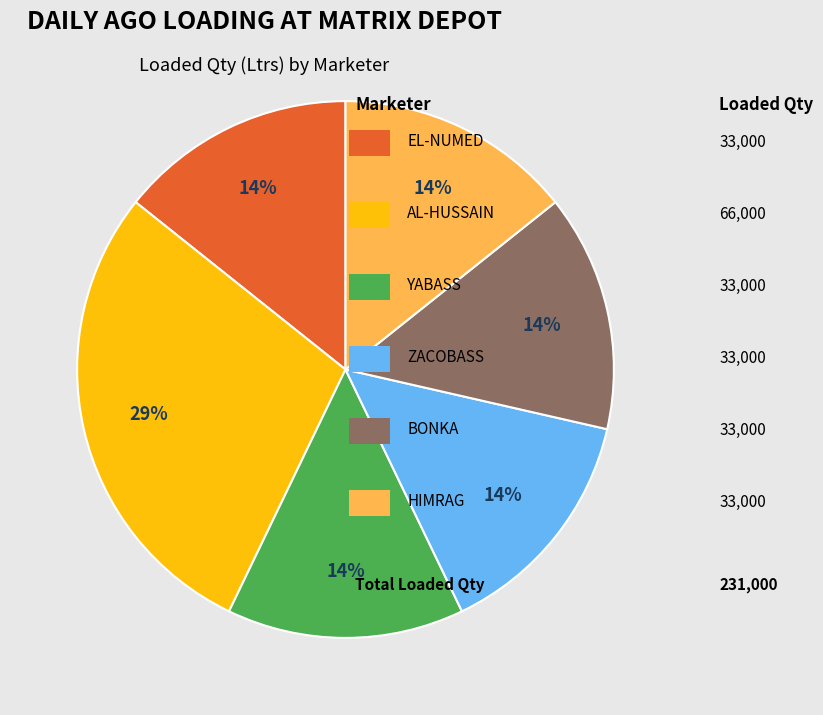

Does any single category account for the majority?

No